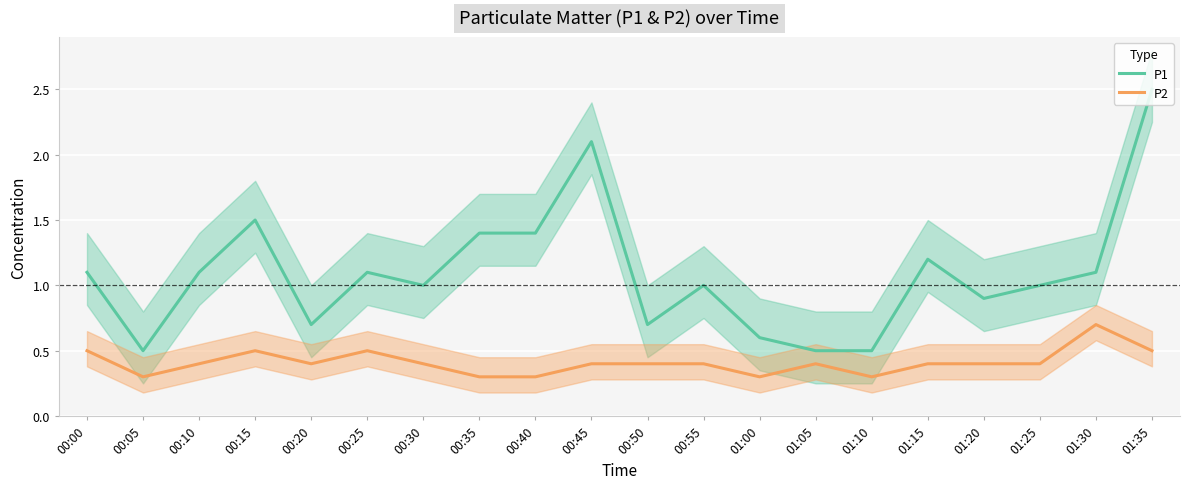

Is it true that P1 equals 0.3 at 01:10?

False